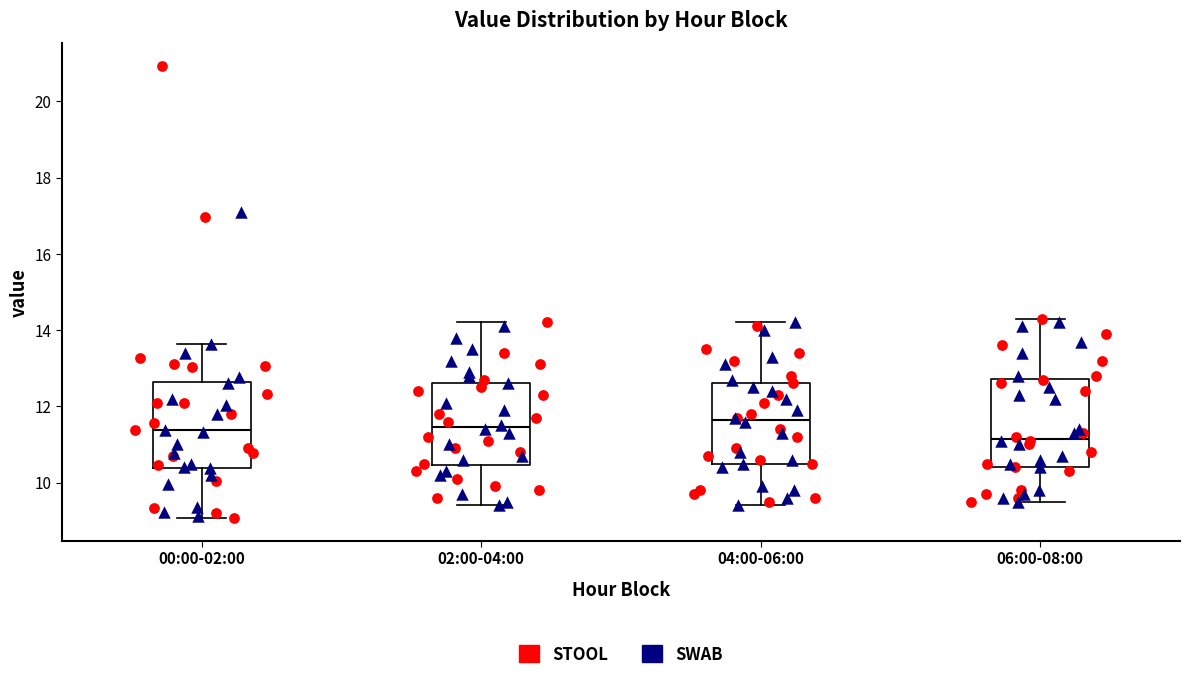

Where does the median line of the box for 04:00-06:00 sit on the y-axis? The values are not printed on the chart, so give them approximately, as read against the axis.

11.6